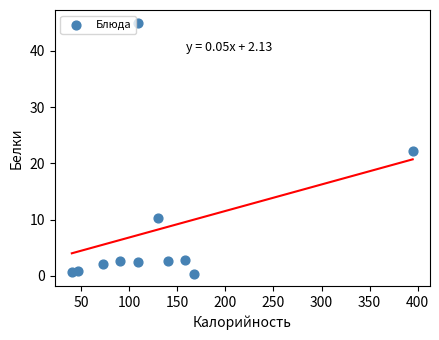

What is the range of Y values (max minus min)?

44.6